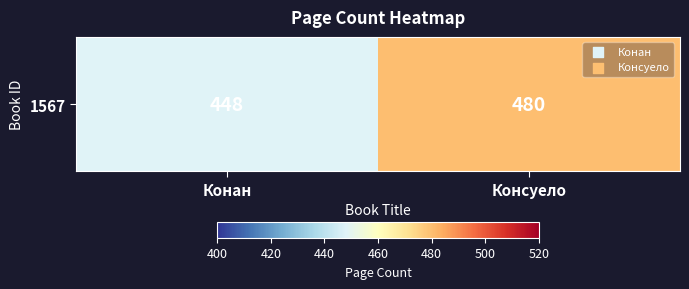

List the labels in order of value, largest first.

Консуело, Конан